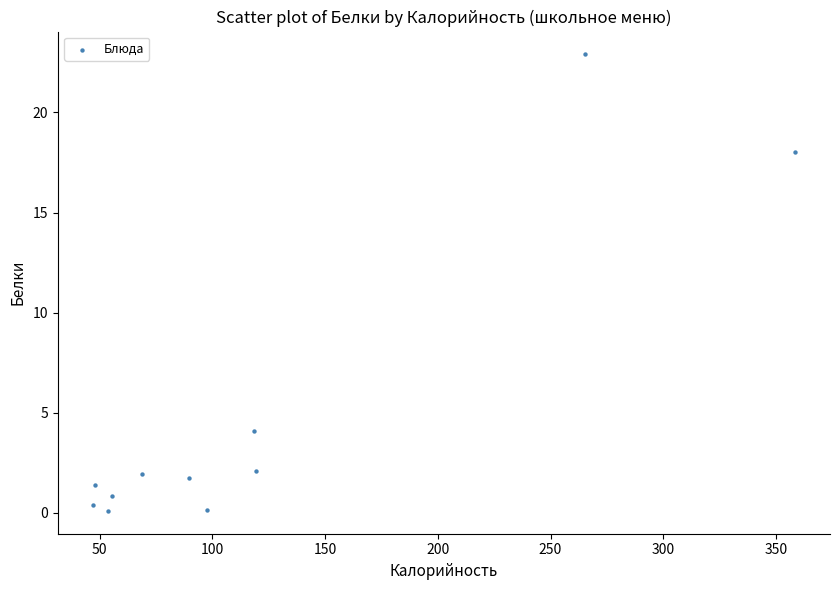

What is the average Y value?

4.9